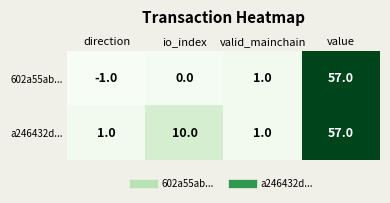

Is it true that 602a55ab... equals -2 at direction?

False